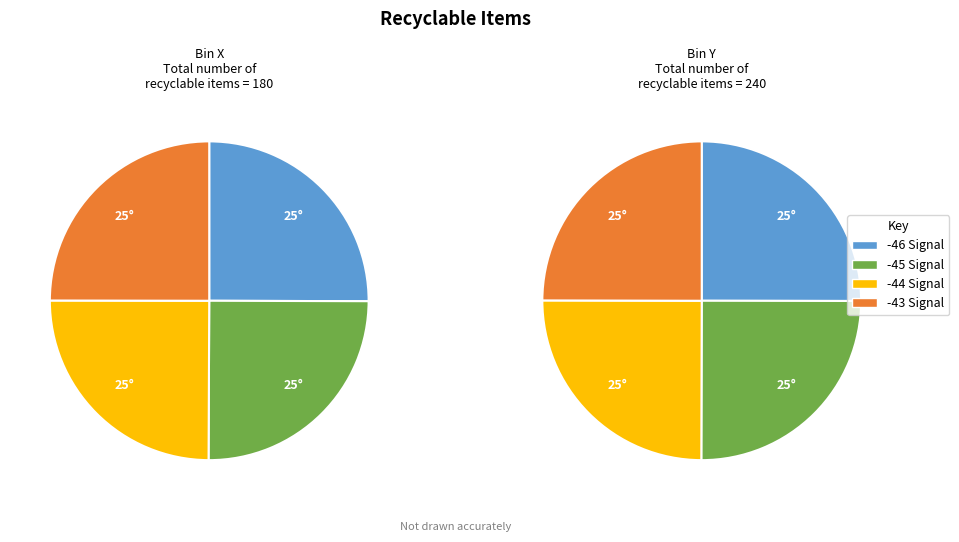

Combined, do -44 and -45 account for over 50%?

No